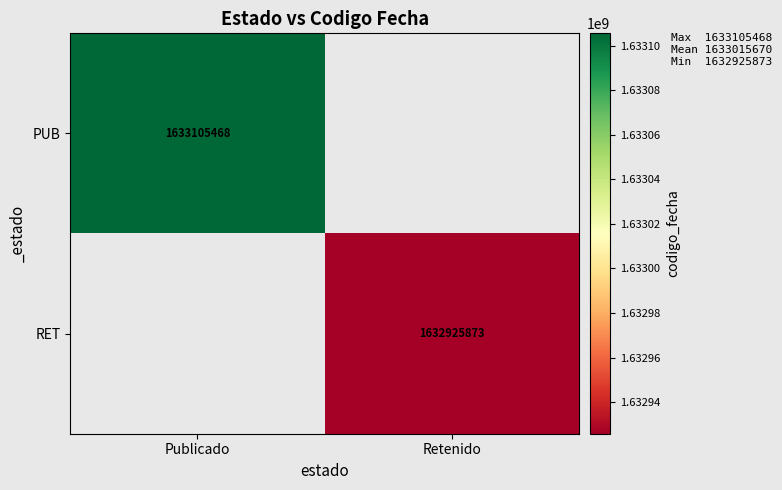

Between Retenido and Publicado, which is larger?

Publicado